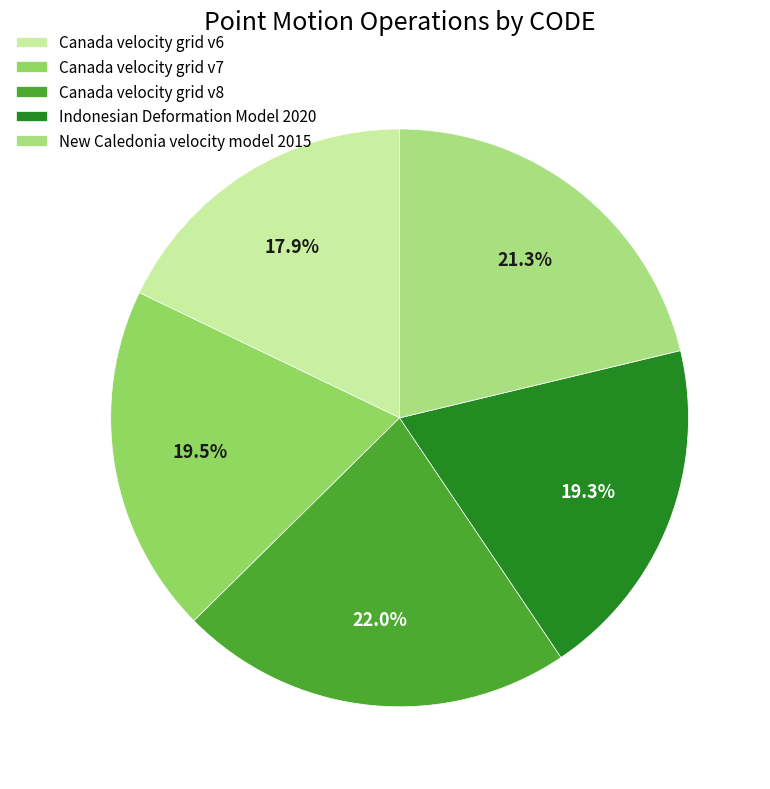

What is the largest slice in the pie chart?

Canada velocity grid v8